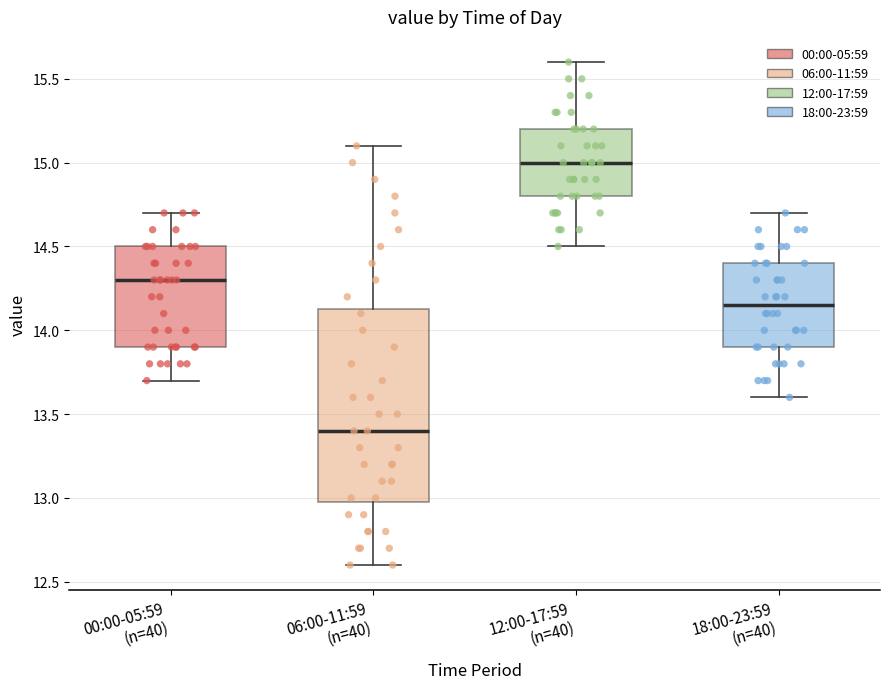

Reading left to right, transcribe this box plot: for each box, give where its median line is, the range the box spans, and where its two whiskers end, as read against the y-axis. The values are not printed on the chart, so give them approximately, as read against the axis.

00:00-05:59 (n=40): median 14.30, box 13.90 to 14.50, whiskers 13.70 to 14.70
06:00-11:59 (n=40): median 13.40, box 13.00 to 14.15, whiskers 12.60 to 15.10
12:00-17:59 (n=40): median 15.00, box 14.80 to 15.20, whiskers 14.50 to 15.60
18:00-23:59 (n=40): median 14.15, box 13.90 to 14.40, whiskers 13.60 to 14.70